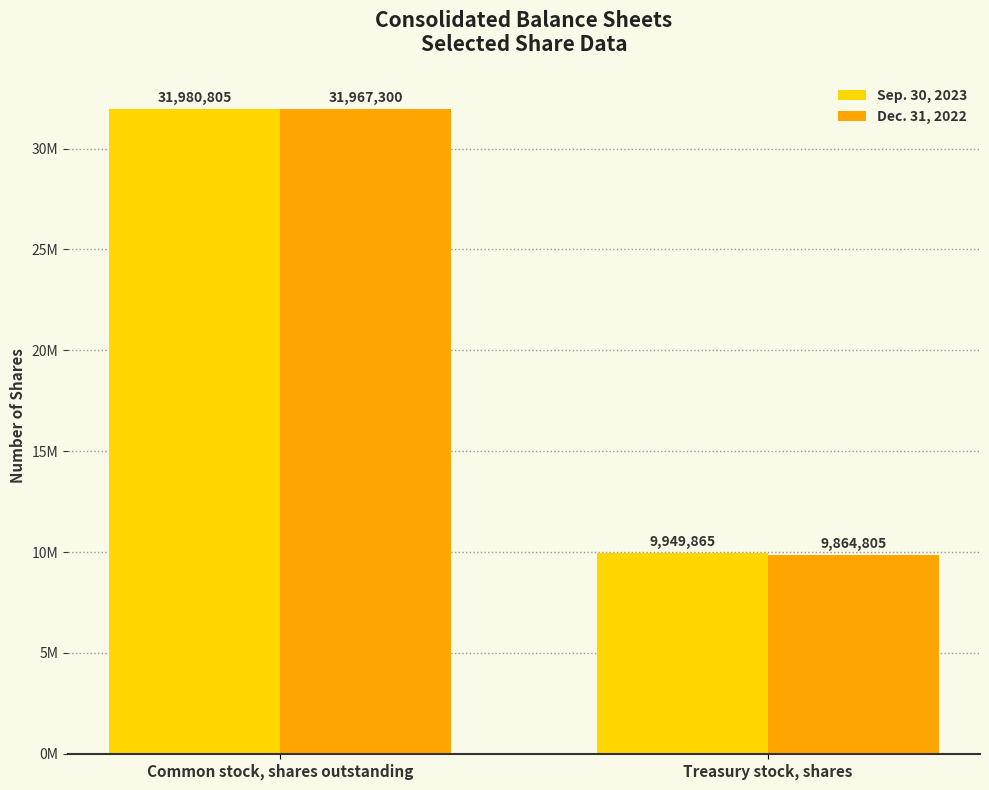

What value does the Dec. 31, 2022 series have at Common stock, shares outstanding, to the nearest 100?

31967300